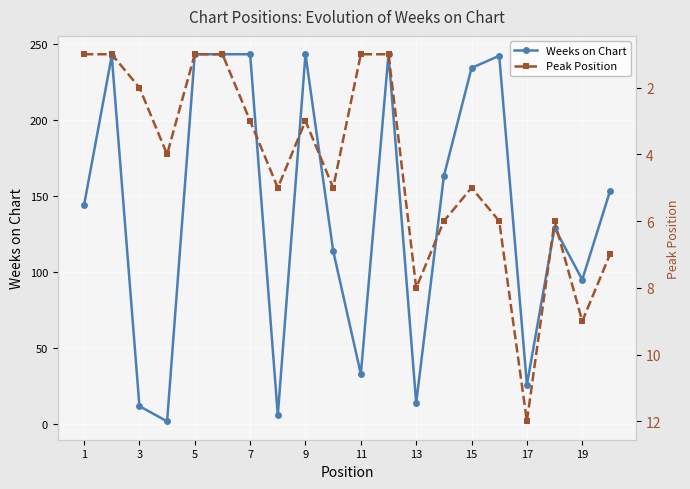

What is the difference between the maximum and minimum values in the Weeks on Chart series?

241